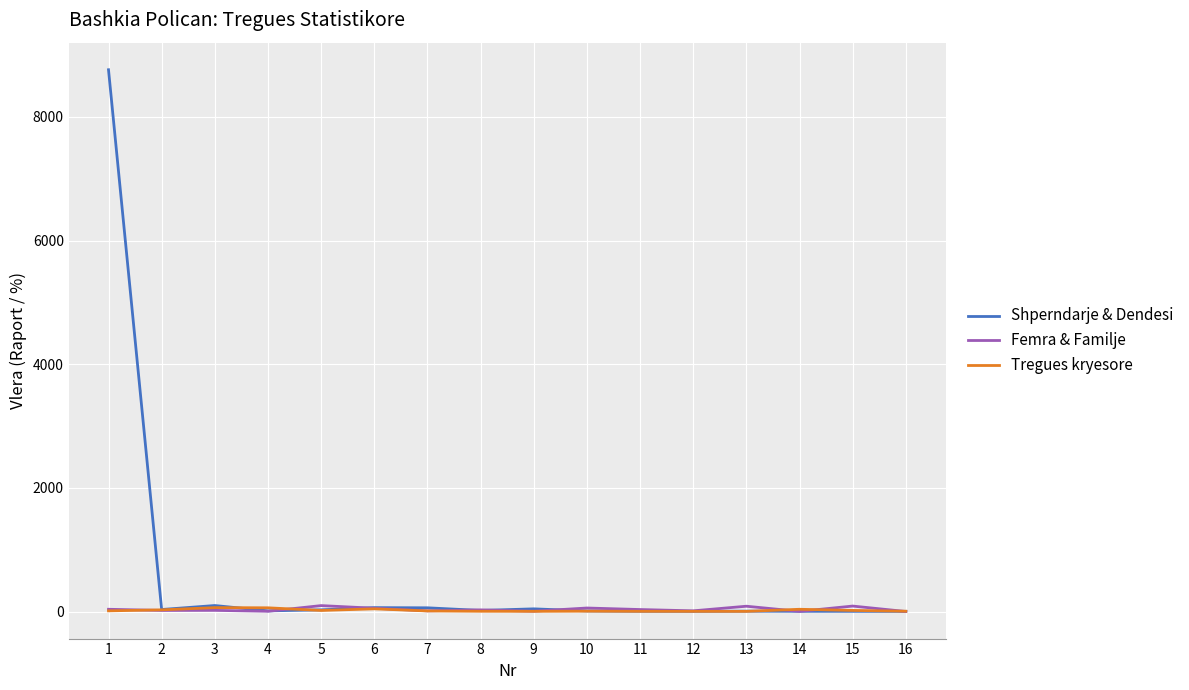

Which series has the widest spread of values?

Shperndarje & Dendesi